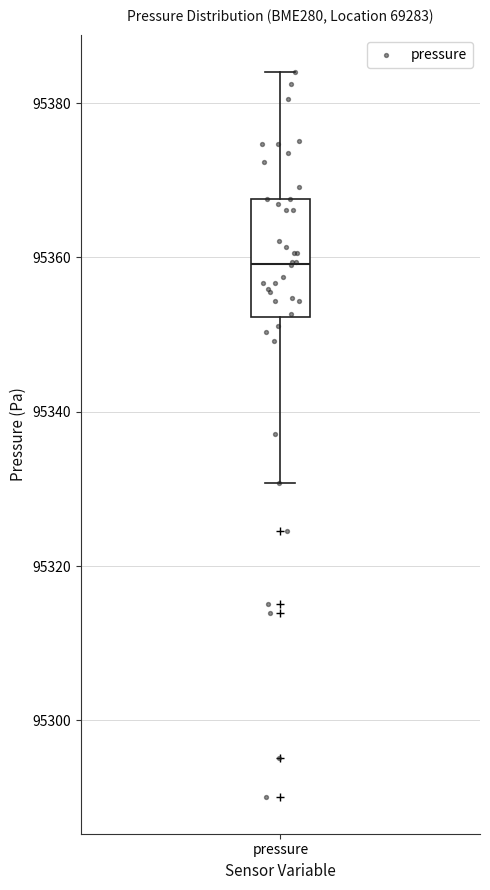

Transcribe this box plot: give where the median line is, the range the box spans, and where the two whiskers end, as read against the y-axis. The values are not printed on the chart, so give them approximately, as read against the axis.

median 95360, box 95352 to 95368, whiskers 95330 to 95384